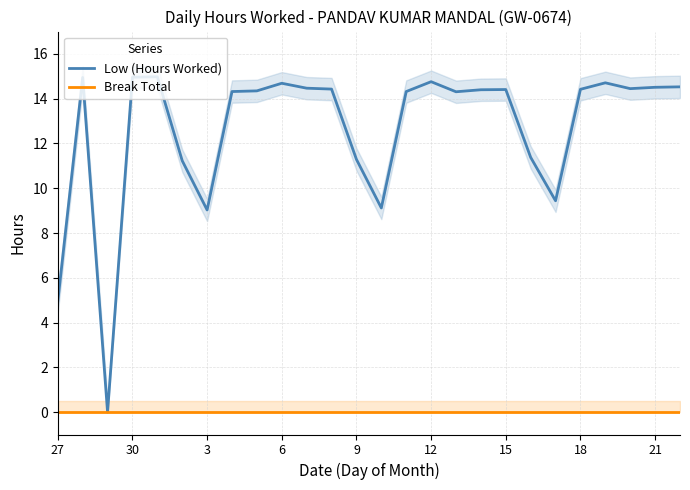

True or false: Break Total and Low (Hours Worked) intersect in this chart.

False